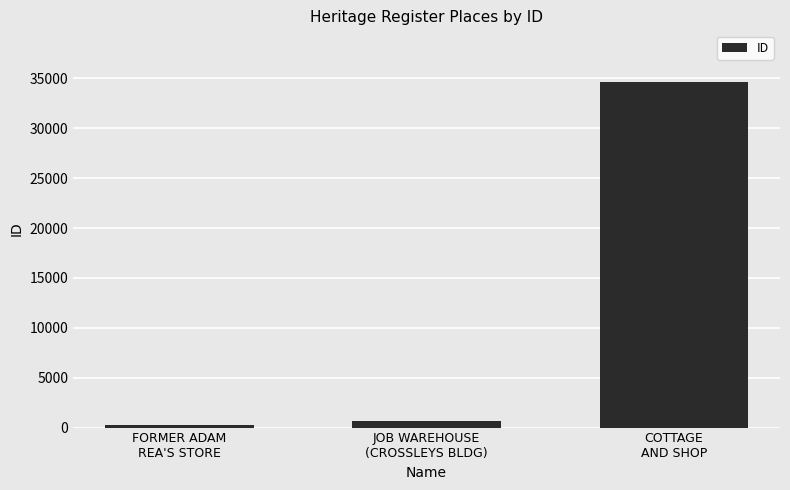

Reading left to right, list all the values displayed in this chart.

308	700	34621